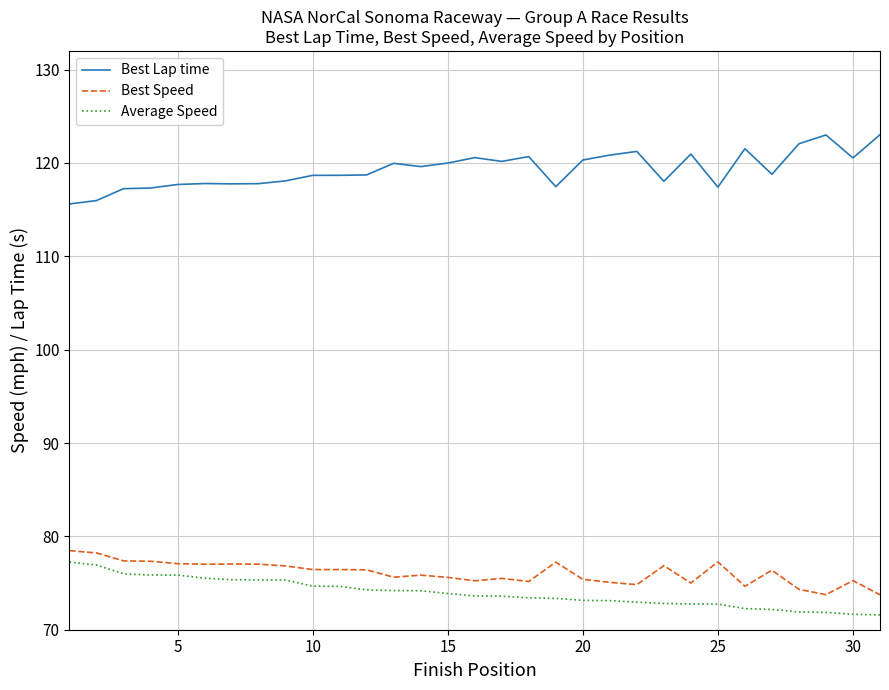

What is the sum of all Best Lap time values?

3697.5